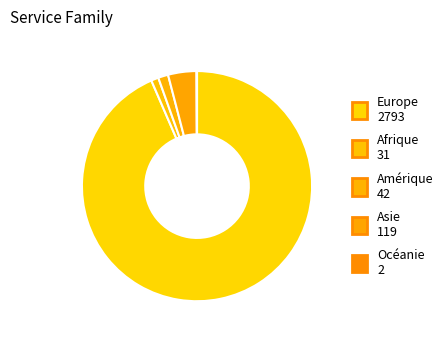

What is the majority slice?

Europe